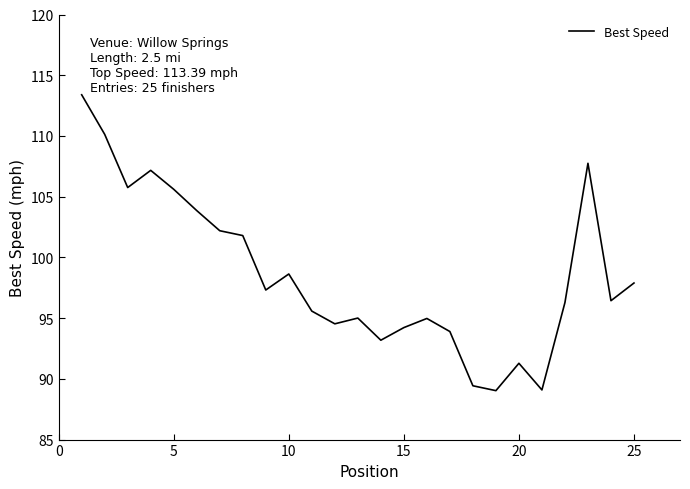

What is the greatest value displayed?

113.4